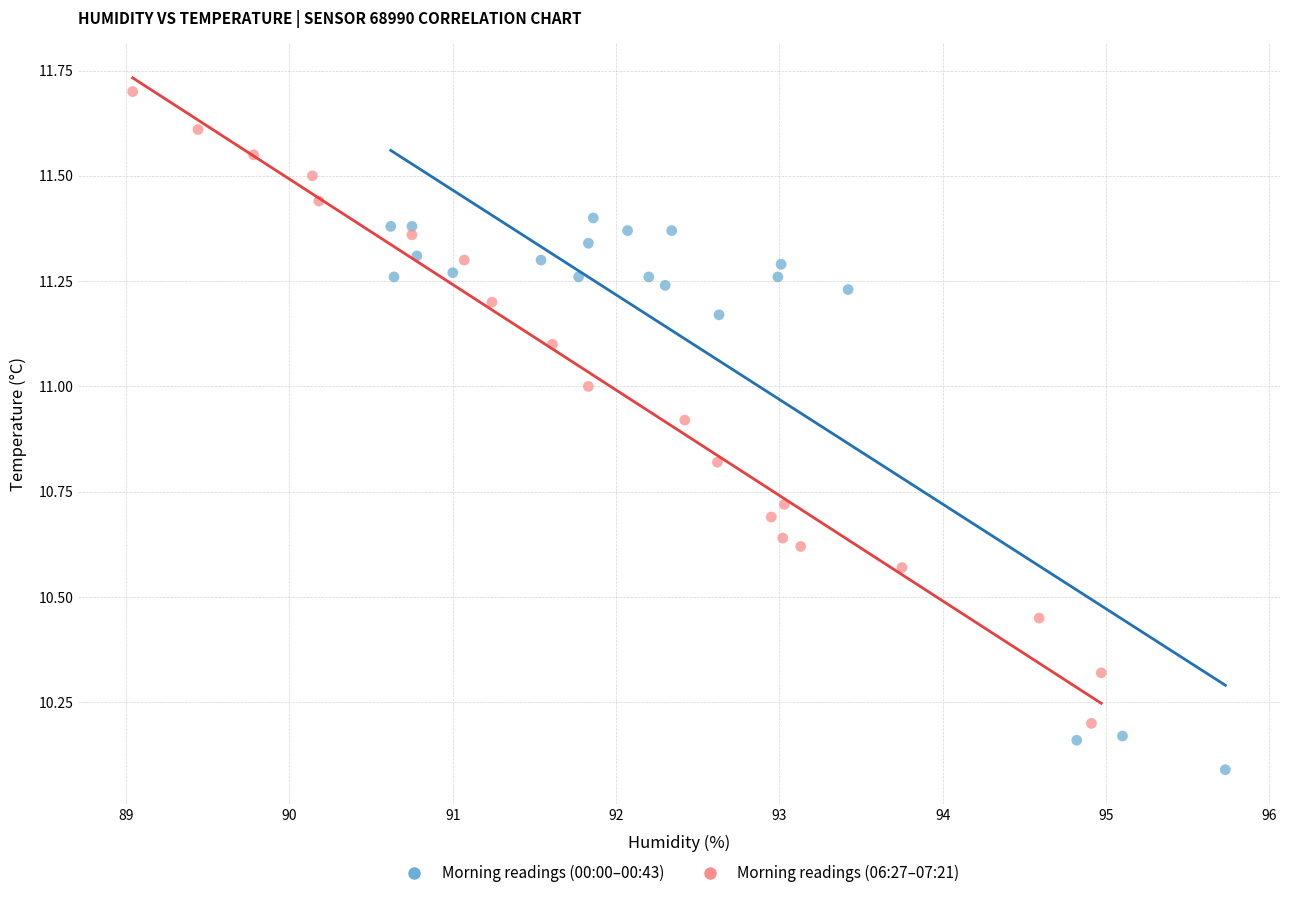

Which series contains the lowest Y value?

Morning readings (00:00–00:43)